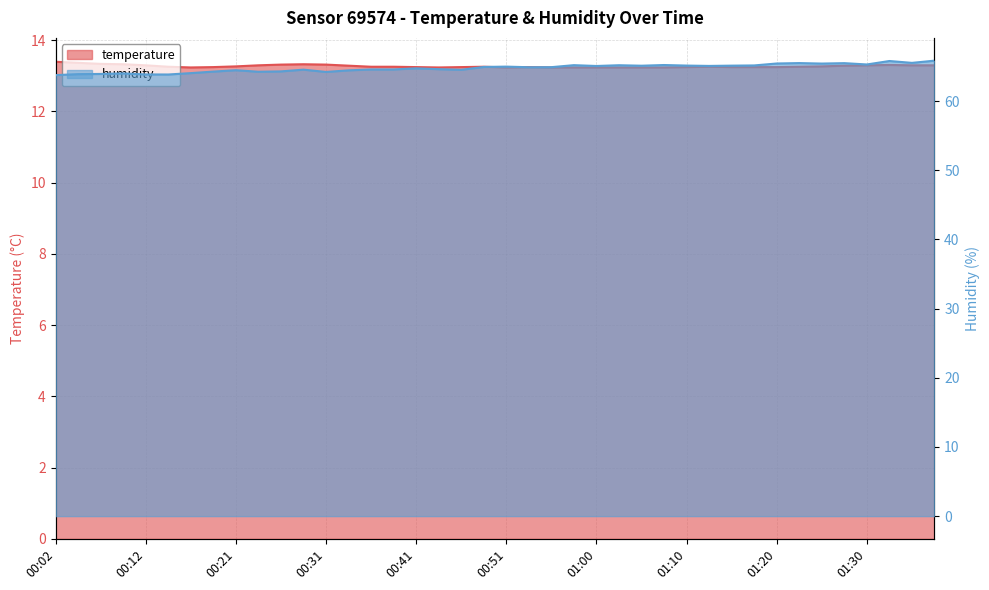

List the series in order of their peak value, lowest first.

temperature, humidity